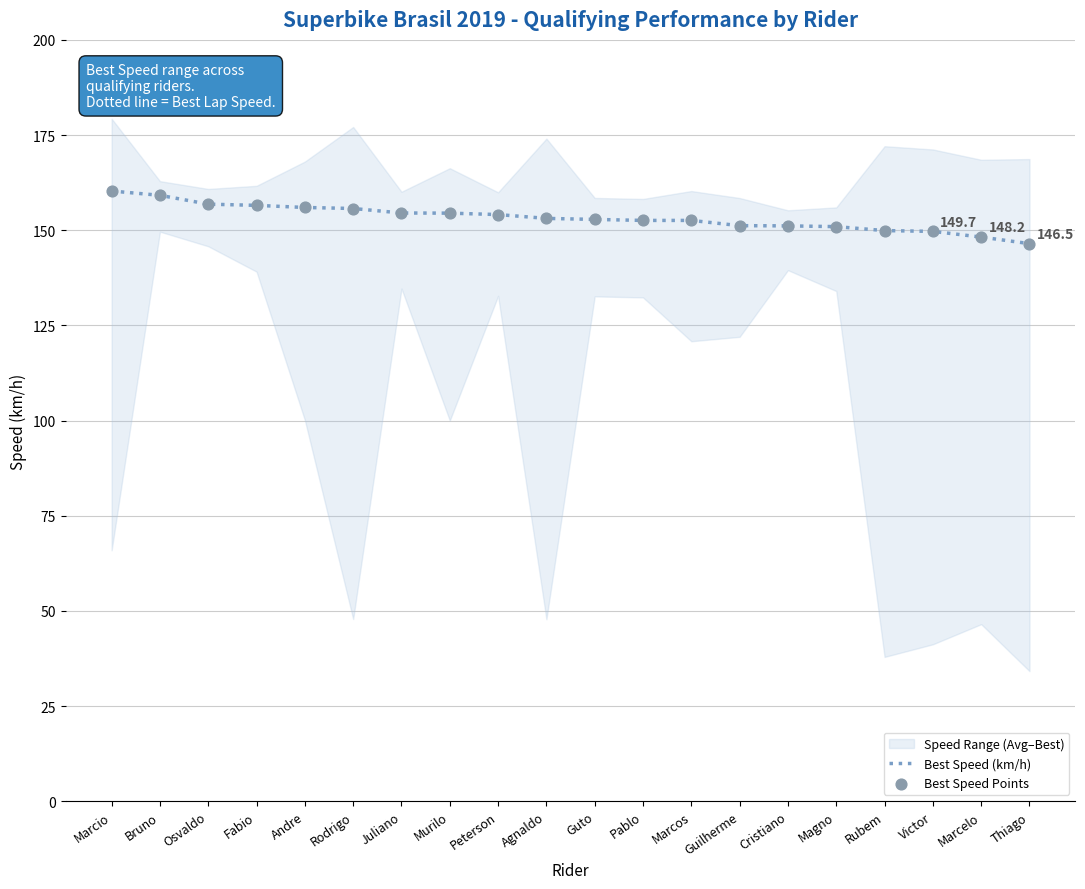

At how many categories does at least one series exceed 146?

20